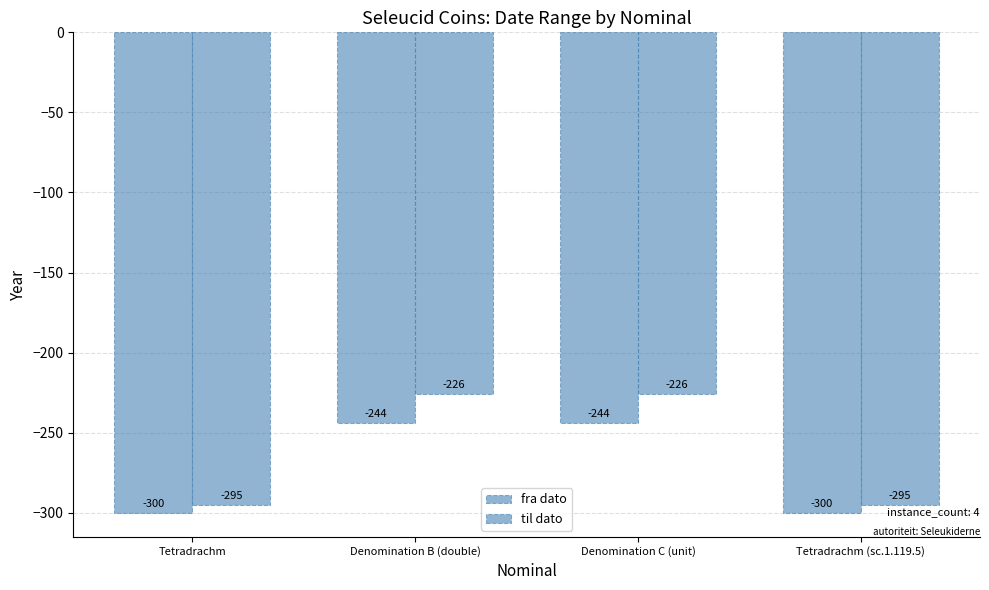

How many data points does each series have?

4